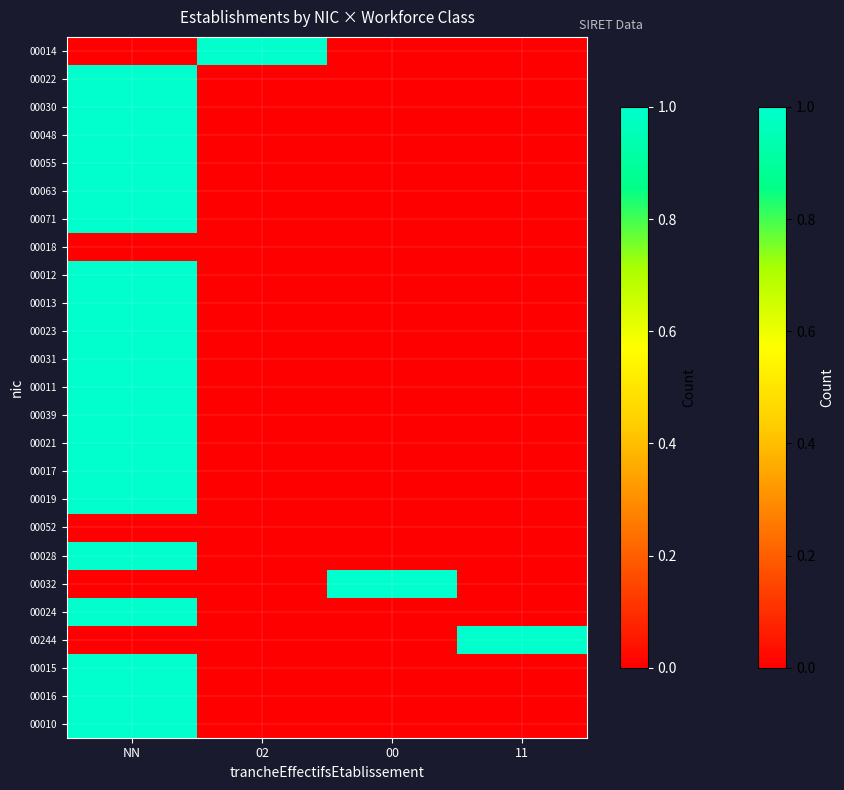

What is the total value across all series at 02?

1